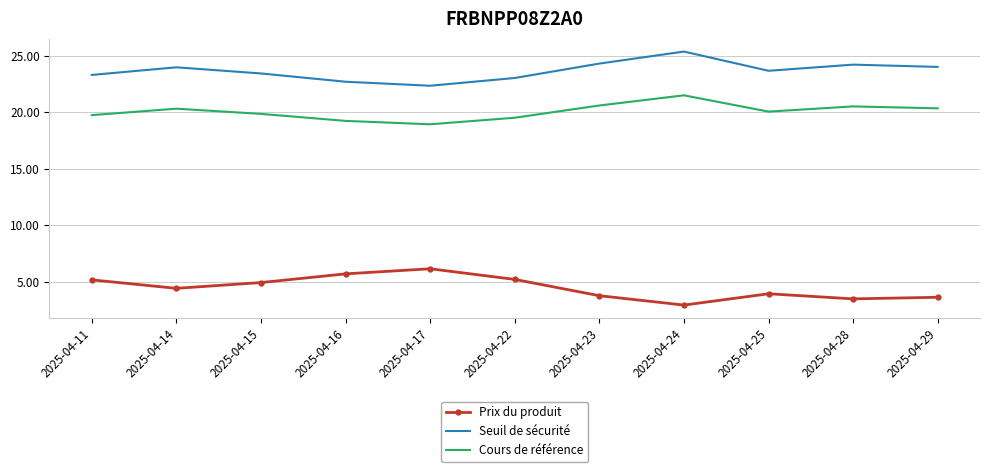

At which label does Prix du produit reach its minimum?

2025-04-24